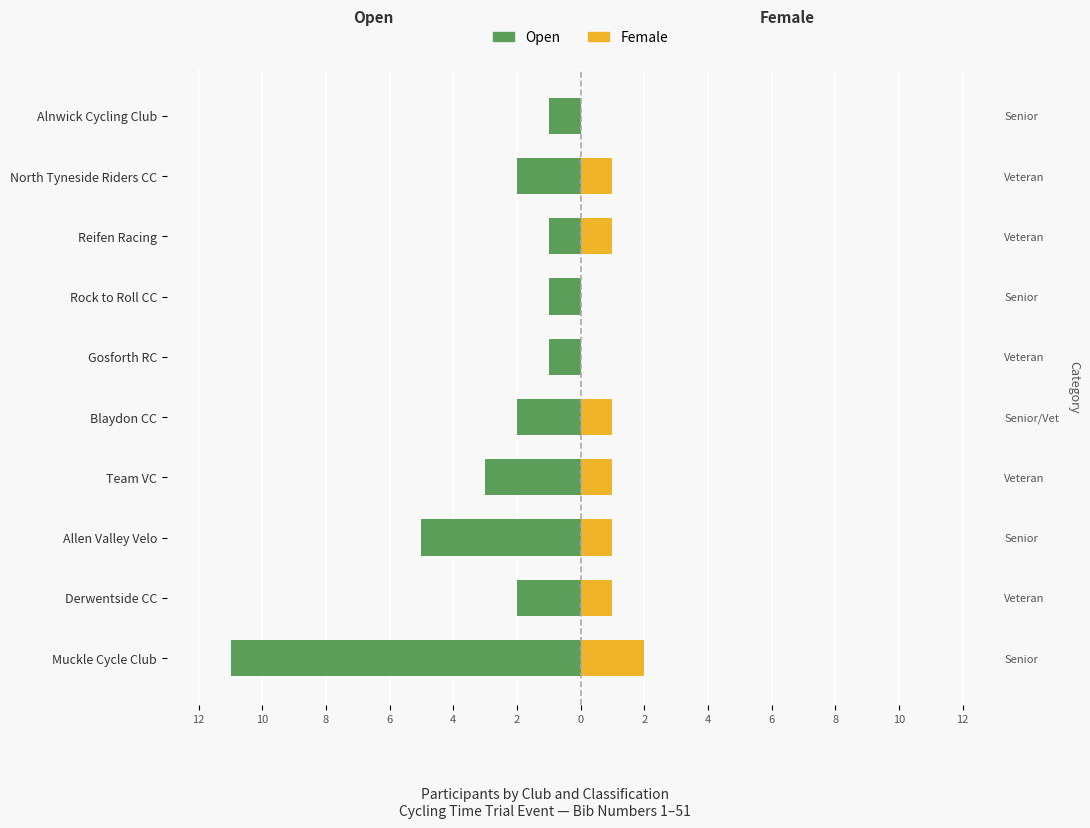

How many bars are there in total?

20